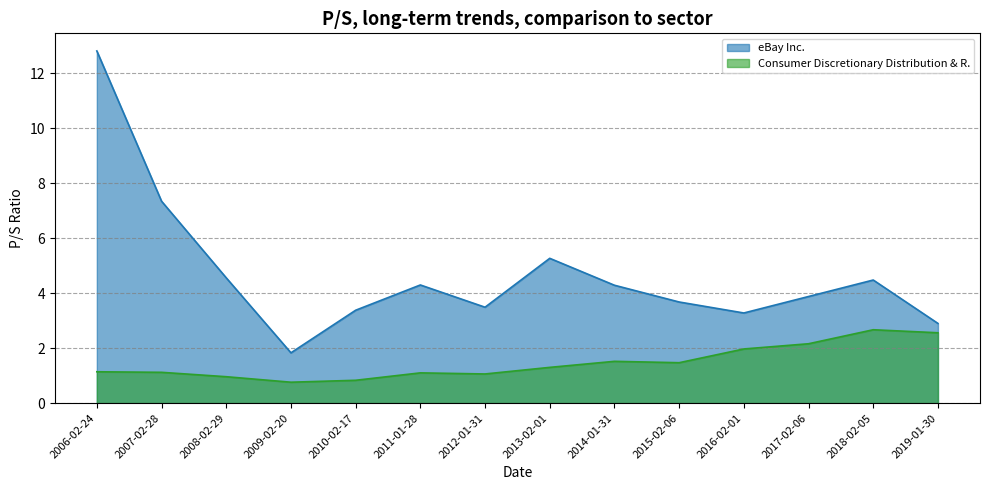

Between 2007-02-28 and 2013-02-01, which series saw the biggest shift?

eBay Inc.